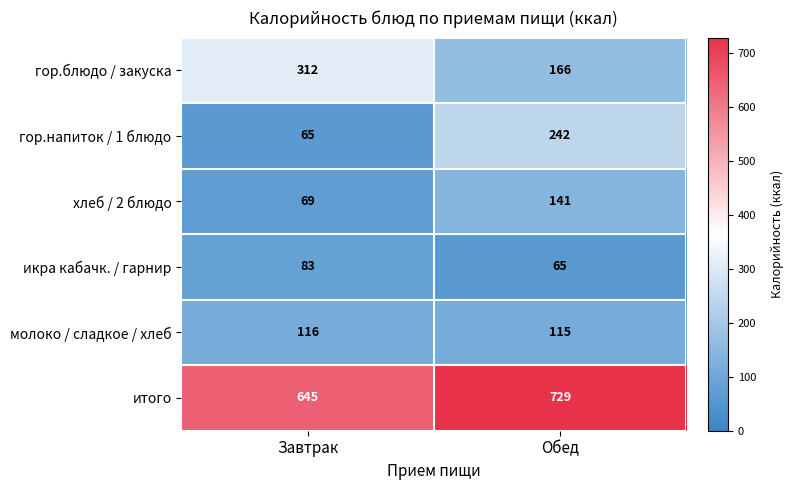

Which series has the largest total across all categories?

итого